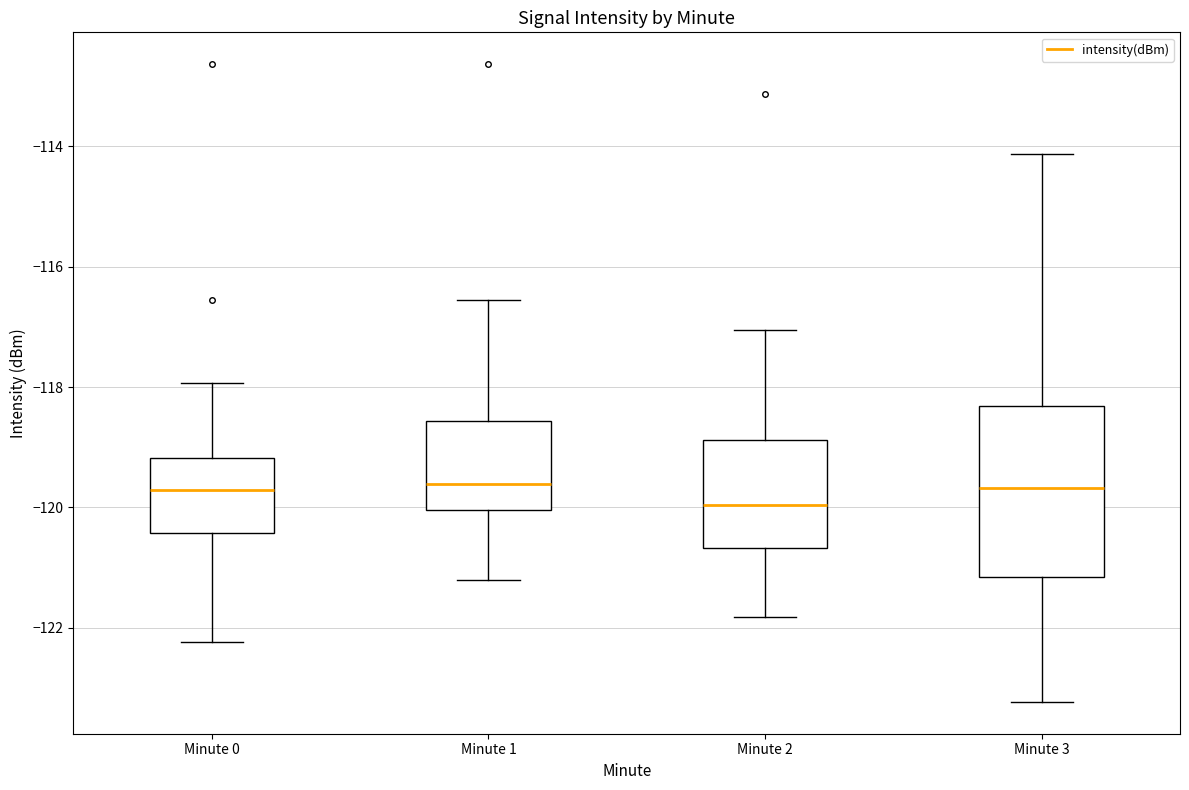

Reading left to right, transcribe this box plot: for each box, give where its median line is, the range the box spans, and where its two whiskers end, as read against the y-axis. The values are not printed on the chart, so give them approximately, as read against the axis.

Minute 0: median -119.8, box -120.4 to -119.2, whiskers -122.2 to -118.0
Minute 1: median -119.6, box -120.0 to -118.6, whiskers -121.2 to -116.6
Minute 2: median -120.0, box -120.6 to -118.8, whiskers -121.8 to -117.0
Minute 3: median -119.6, box -121.2 to -118.4, whiskers -123.2 to -114.2